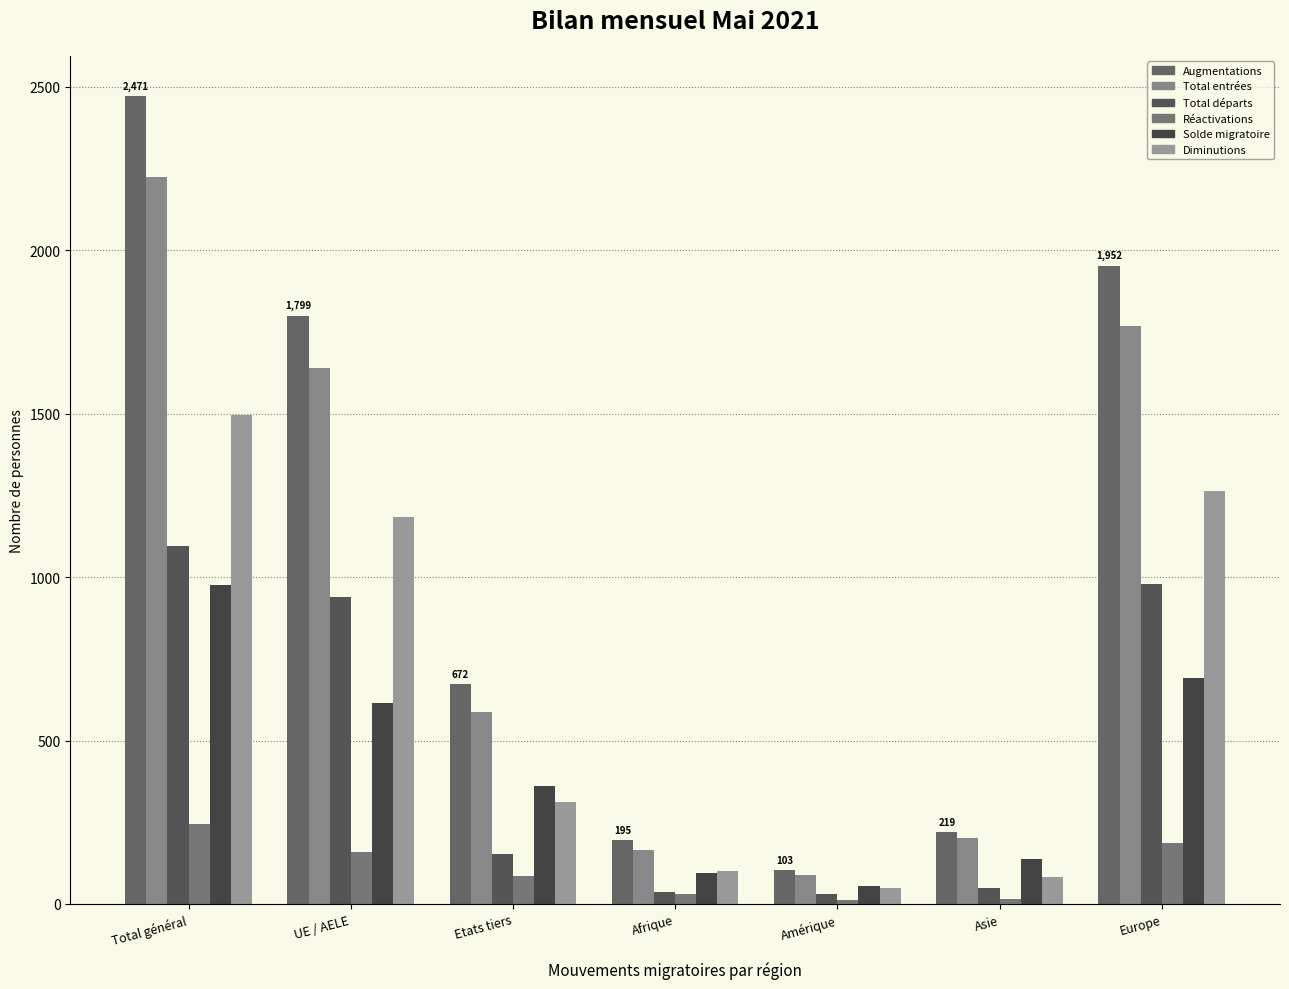

Rank the series at Total général from highest to lowest value.

Augmentations, Total entrées, Diminutions, Total départs, Solde migratoire, Réactivations